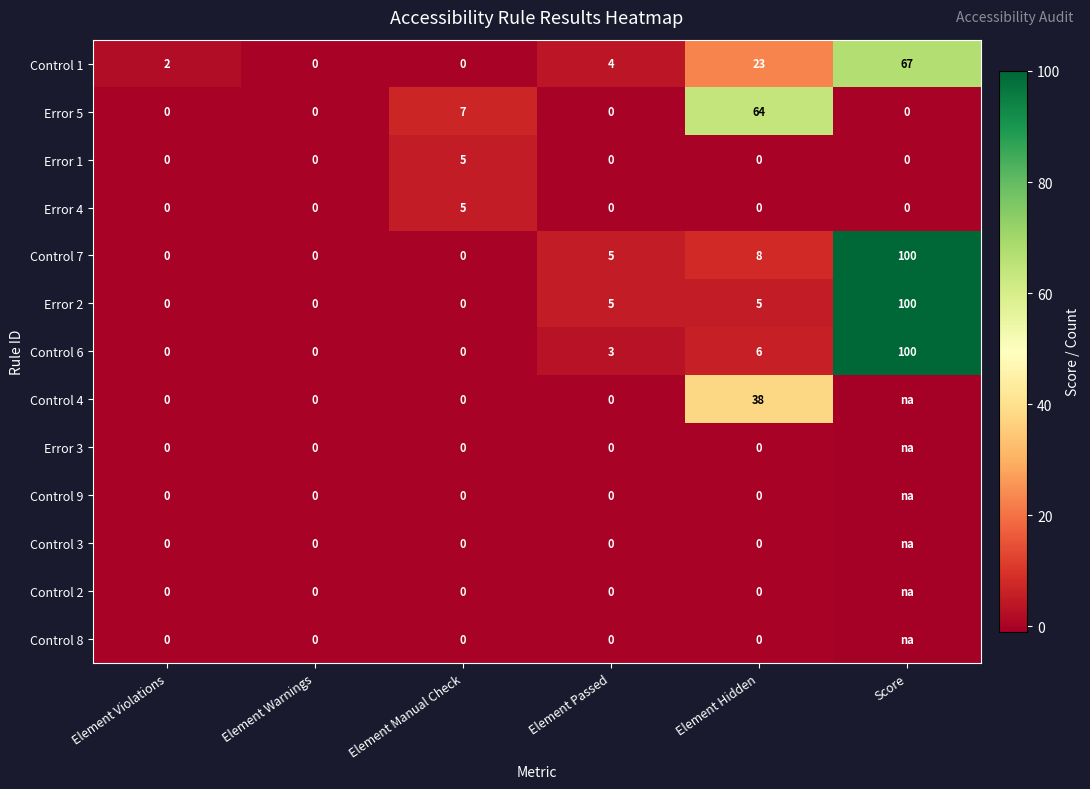

What is the greatest value displayed?

100